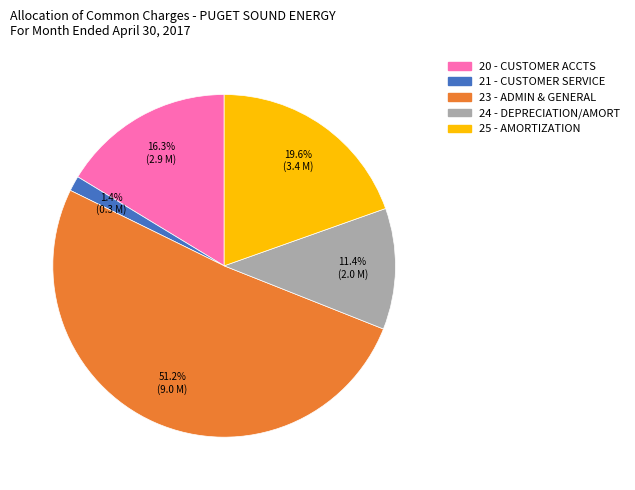

What percentage is the 21 - CUSTOMER SERVICE slice, to the nearest percent?

1%